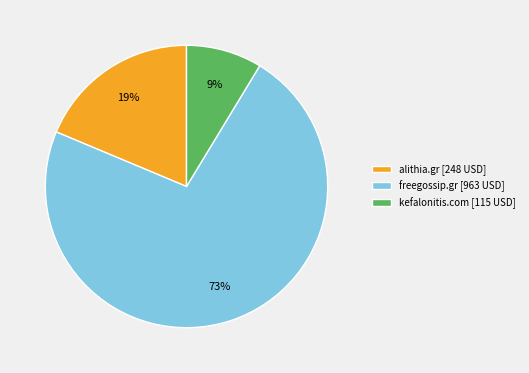

What is the majority slice?

freegossip.gr